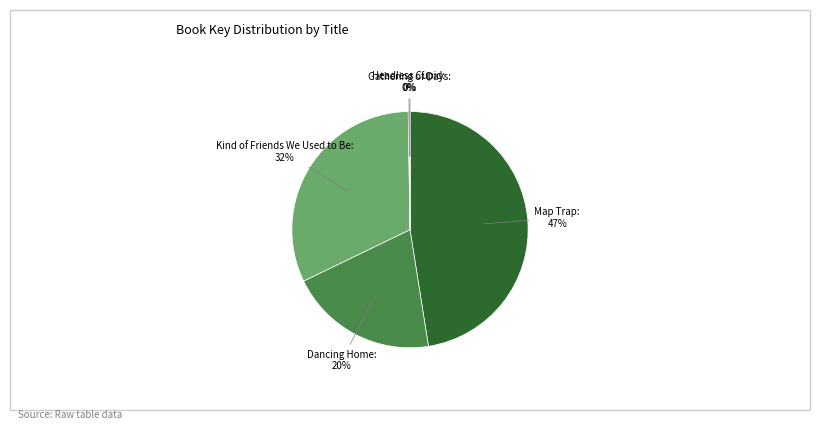

To the nearest percent, what is the difference between the Kind of Friends We Used to Be and Dancing Home slice percentages?

12%